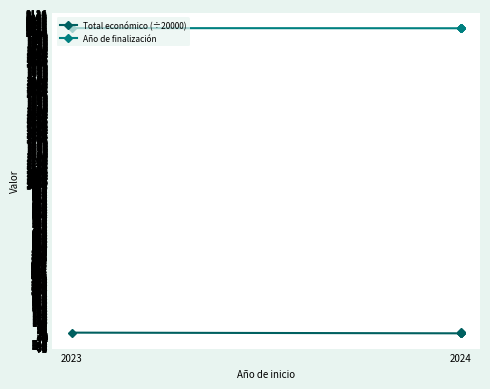

At which category does Total económico (÷20000) reach its first local valley?

2024